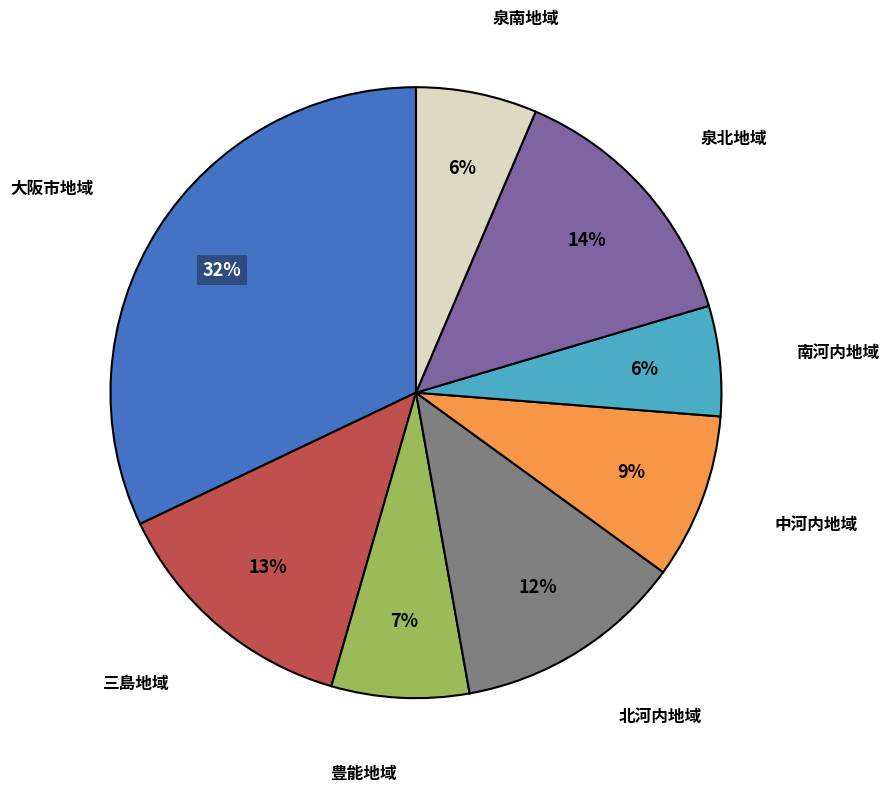

Do 泉南地域 and 豊能地域 together represent more than half of the pie?

No